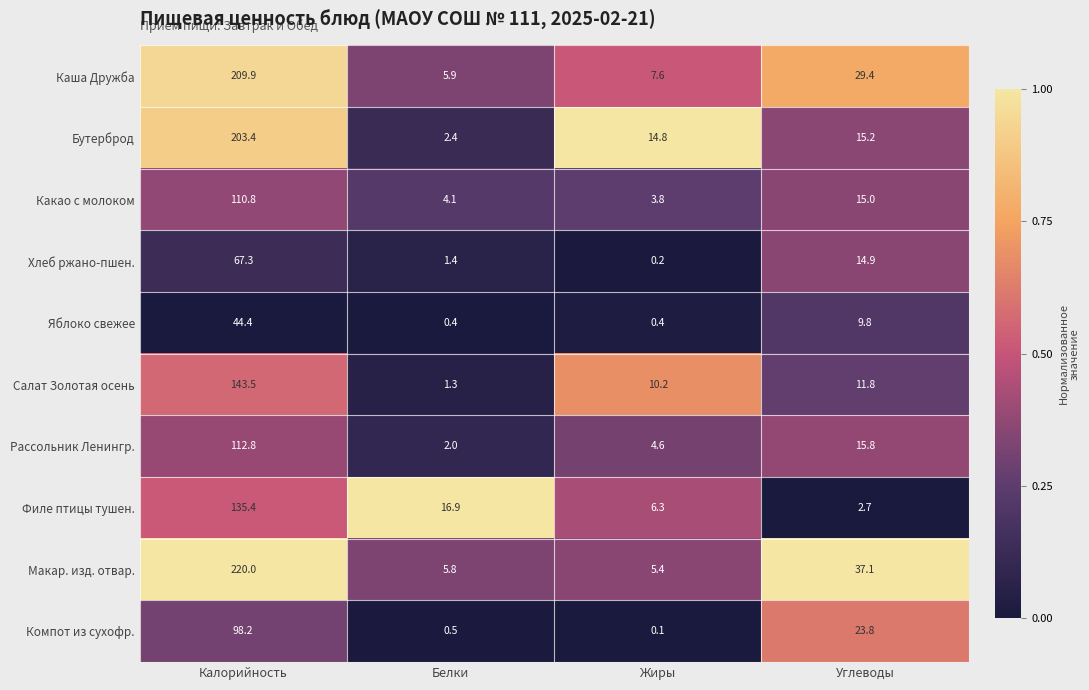

What is the difference between the second highest and minimum values in the Макар. изд. отвар. series?

31.7